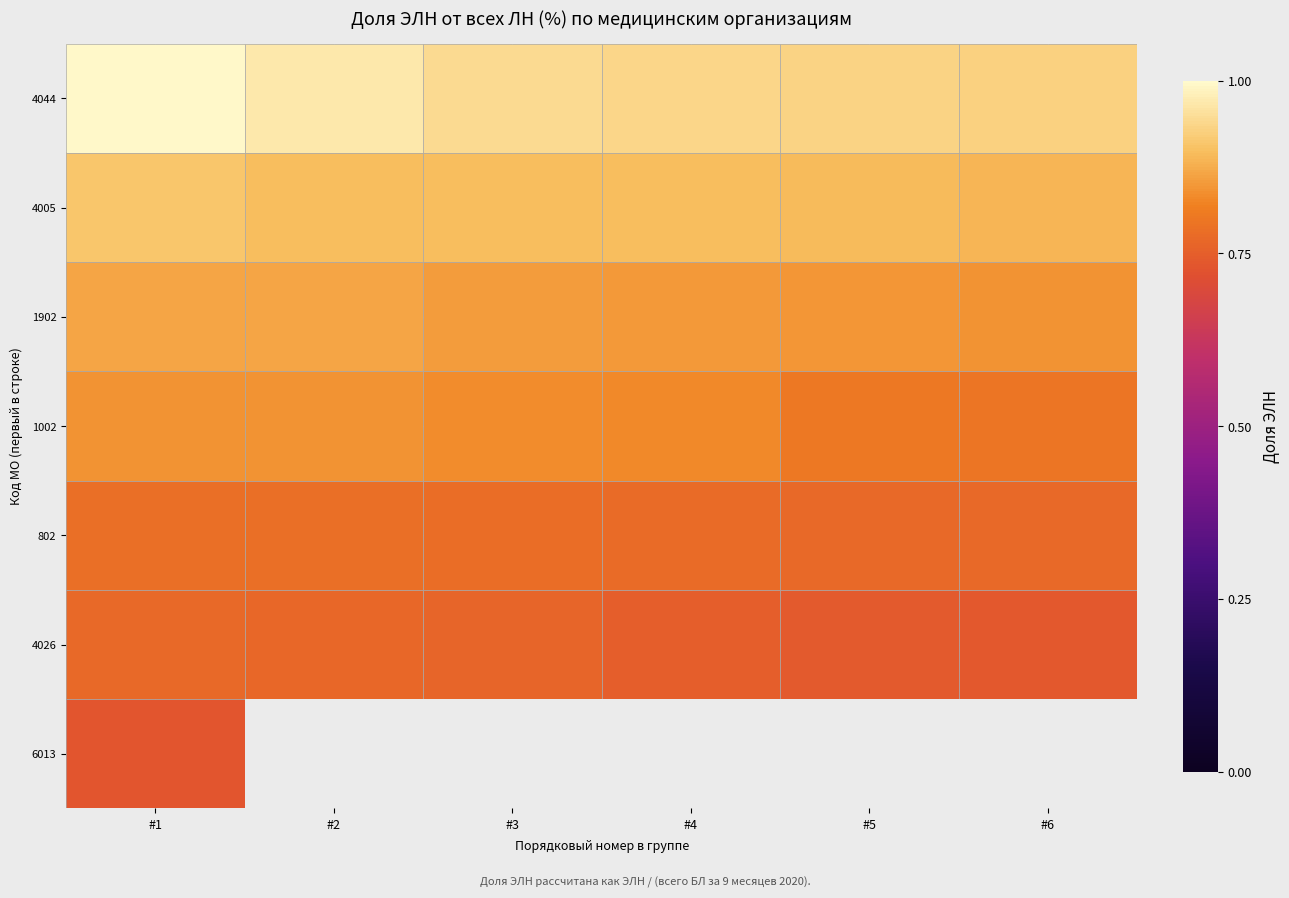

What is the sum of all 4026 values?

4.5